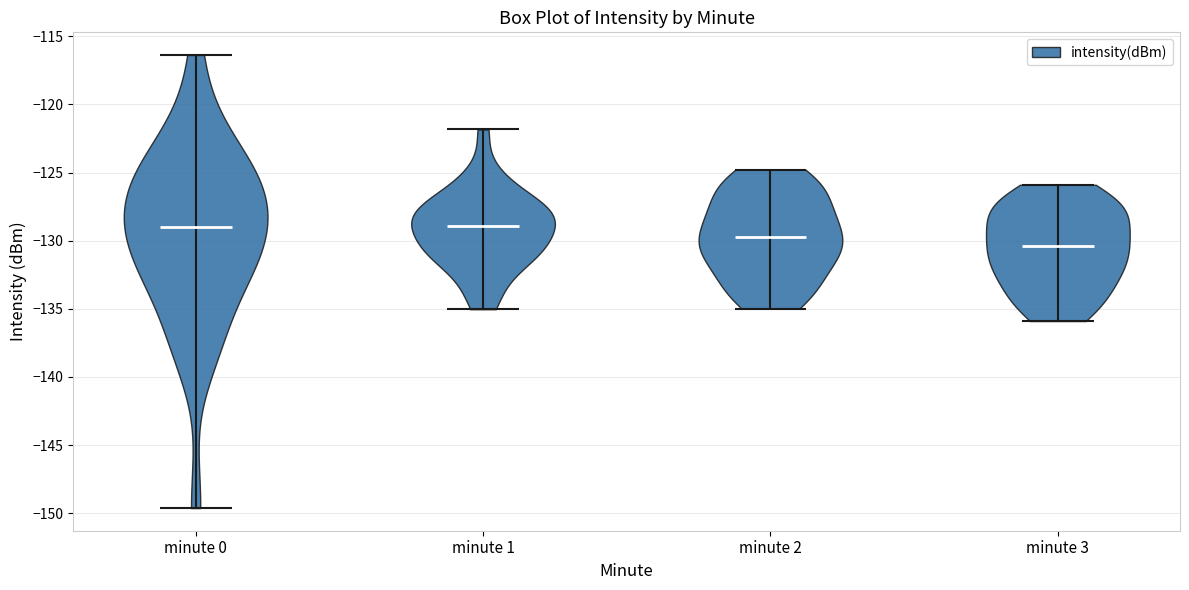

Where does the median line of the violin for minute 2 sit on the y-axis? The values are not printed on the chart, so give them approximately, as read against the axis.

-129.5